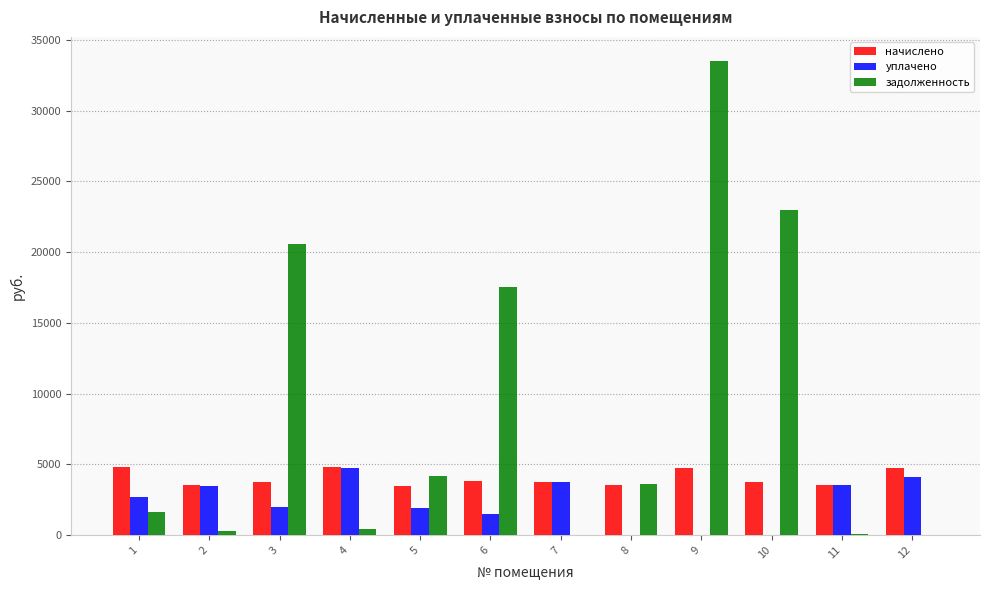

Is the value of уплачено at 4 greater than the value of задолженность at 6?

No